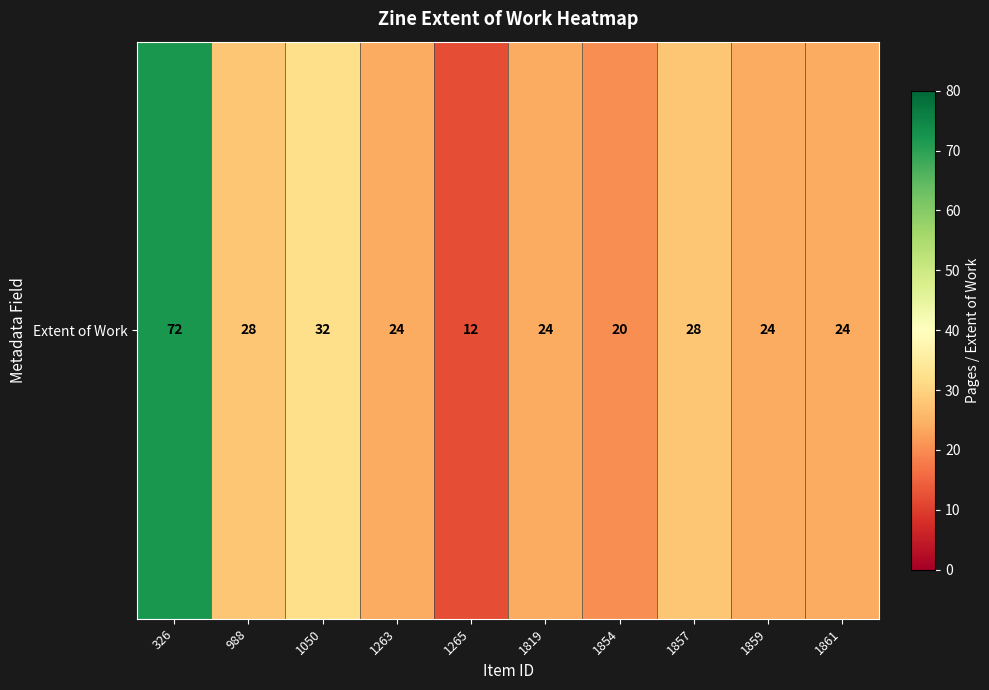

Count the number of values greater than 24.

4